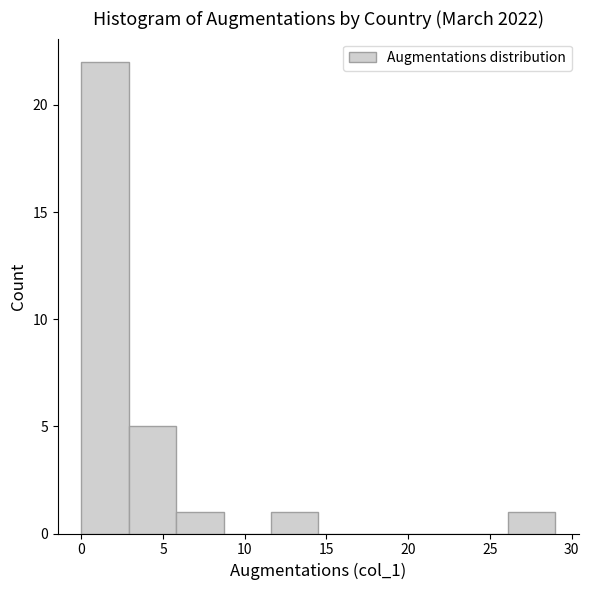

Reading left to right, transcribe this chart: for each bar, give the range it covers on the x-axis and its height. Neither the bar edges nor the heights are printed on the chart, so give them approximately, as read against the axes.

0.0 to 2.9: 22
2.9 to 5.8: 5
5.8 to 8.7: 1
8.7 to 11.6: 0
11.6 to 14.5: 1
14.5 to 17.4: 0
17.4 to 20.3: 0
20.3 to 23.2: 0
23.2 to 26.1: 0
26.1 to 29.0: 1